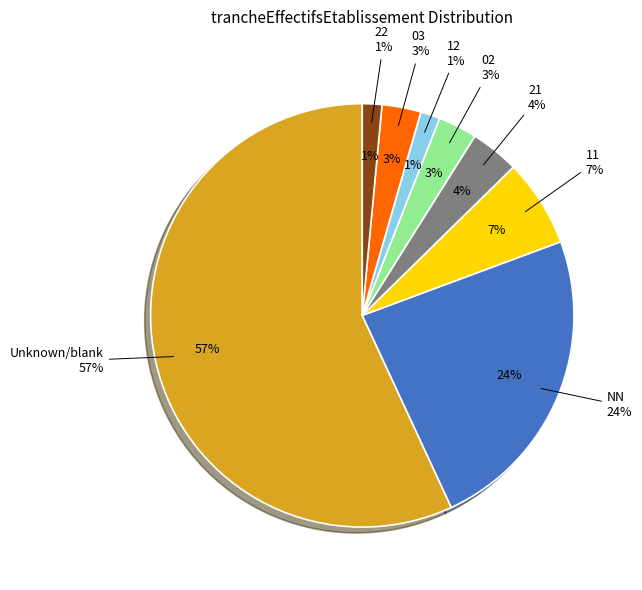

Combined, do 12 and 11 account for over 50%?

No